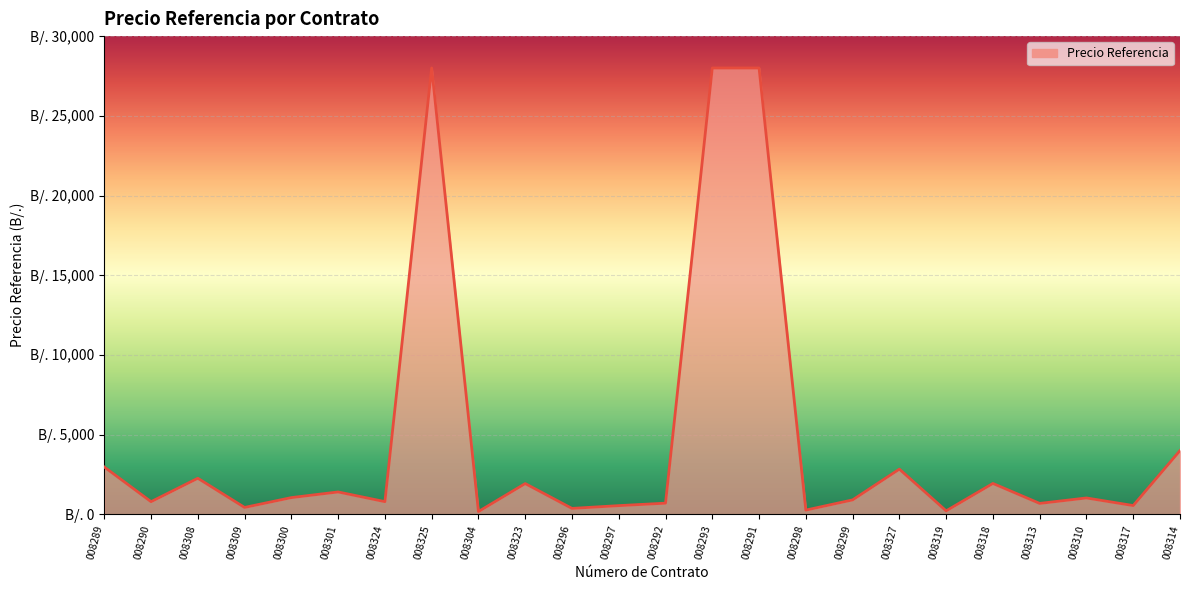

True or false: the data has more than 1 interior local peaks.

True